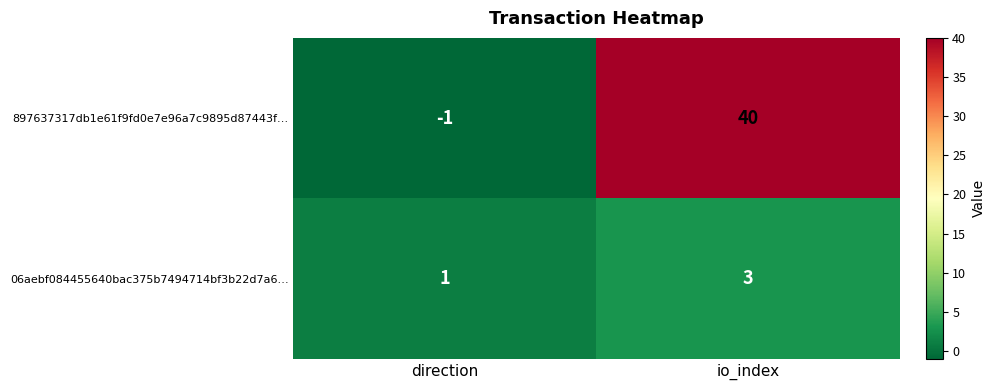

What is the spread (max minus min) of values at direction?

2